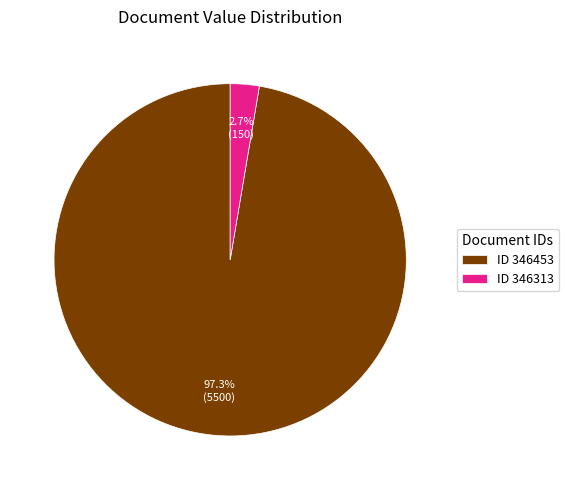

Count the number of slices in the pie.

2